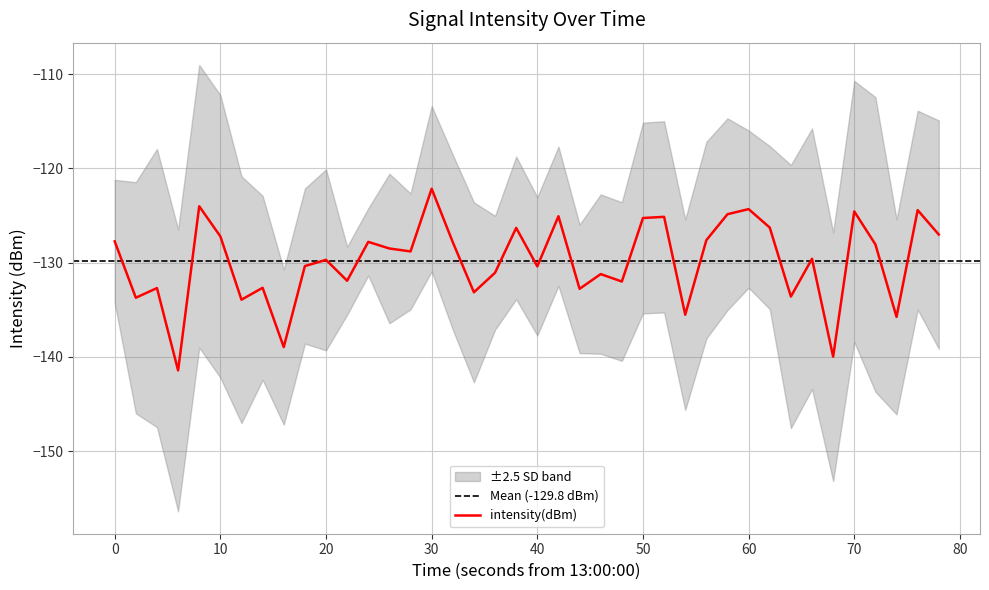

What is the average value?

-129.8